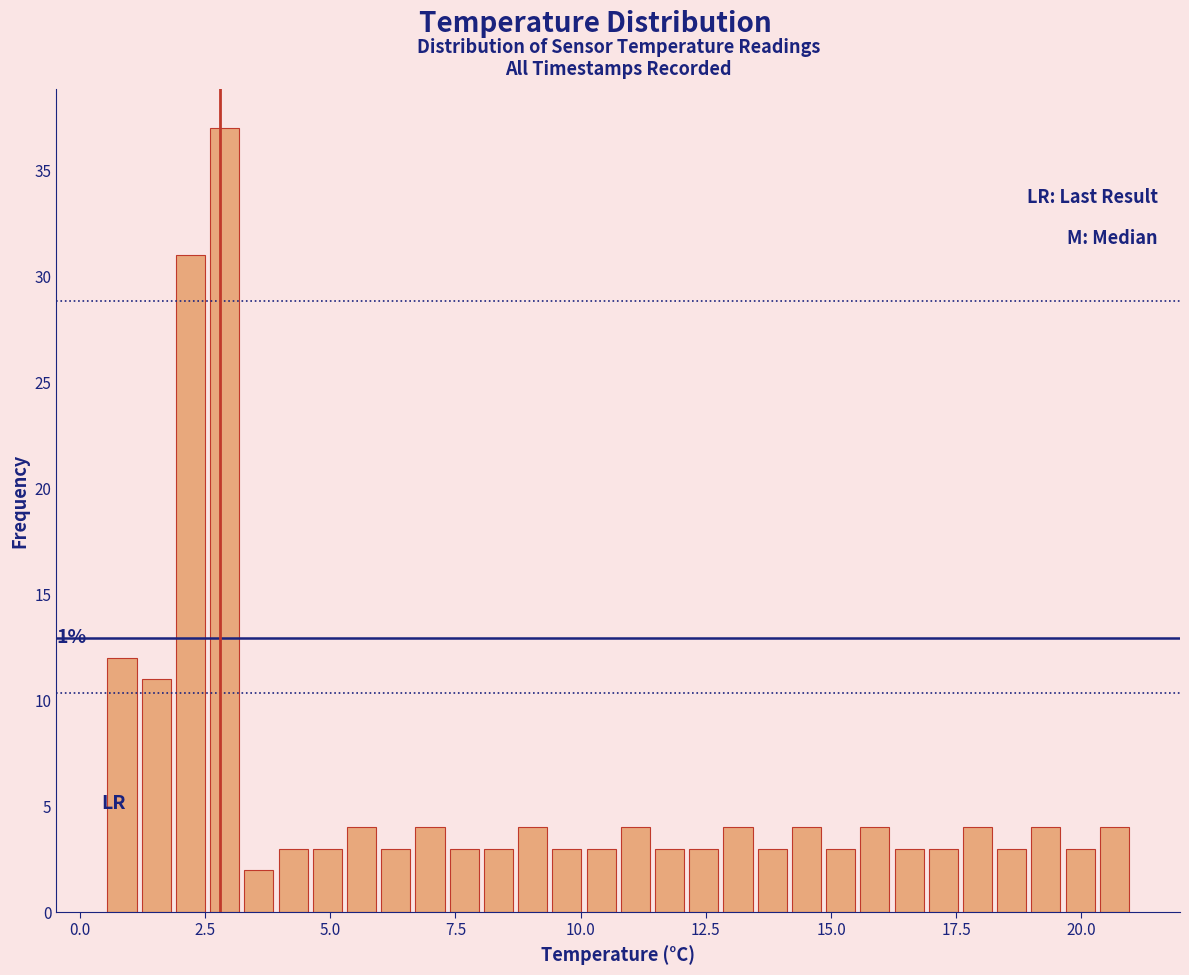

Read against the x-axis, roughly where is the centre of the tallest bar?

3.0